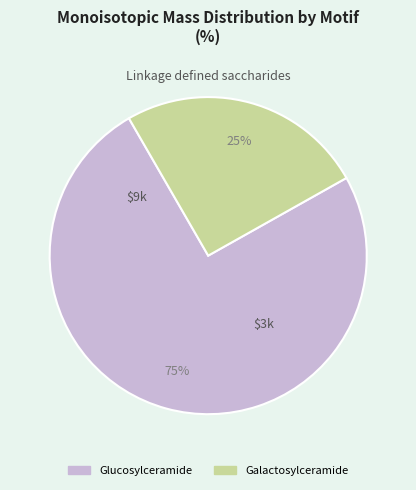

To the nearest percent, what is the average slice percentage?

50%